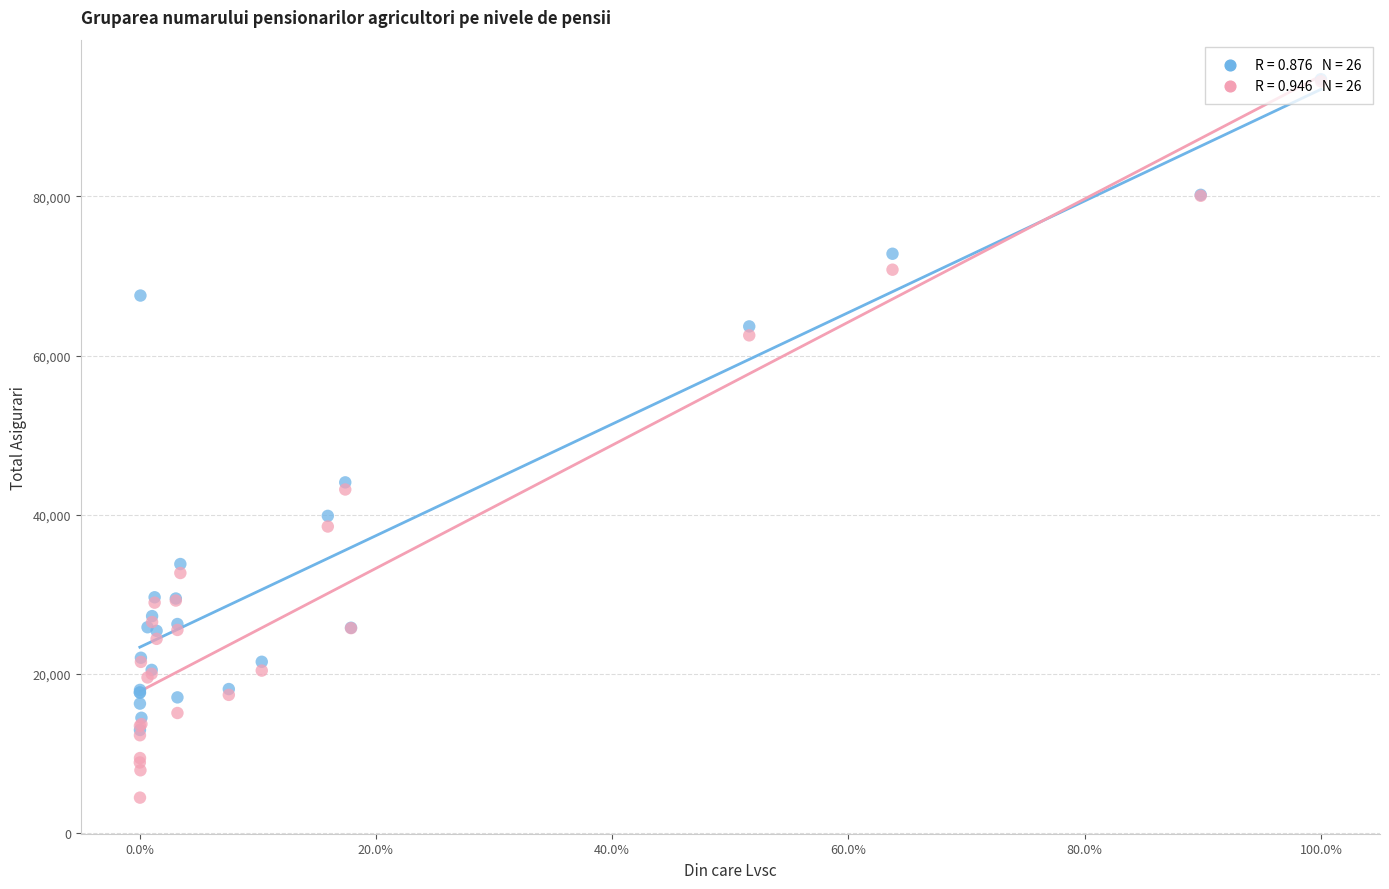

In the Asigurari soc. Total series, what Y value is closest to 53843?

44076